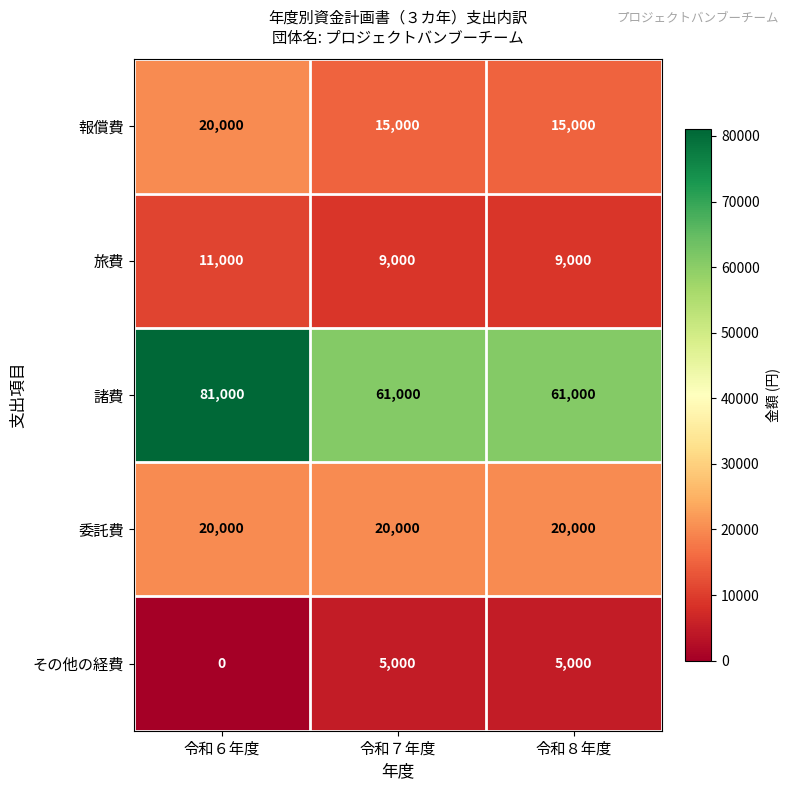

Count the number of data series in this chart.

5